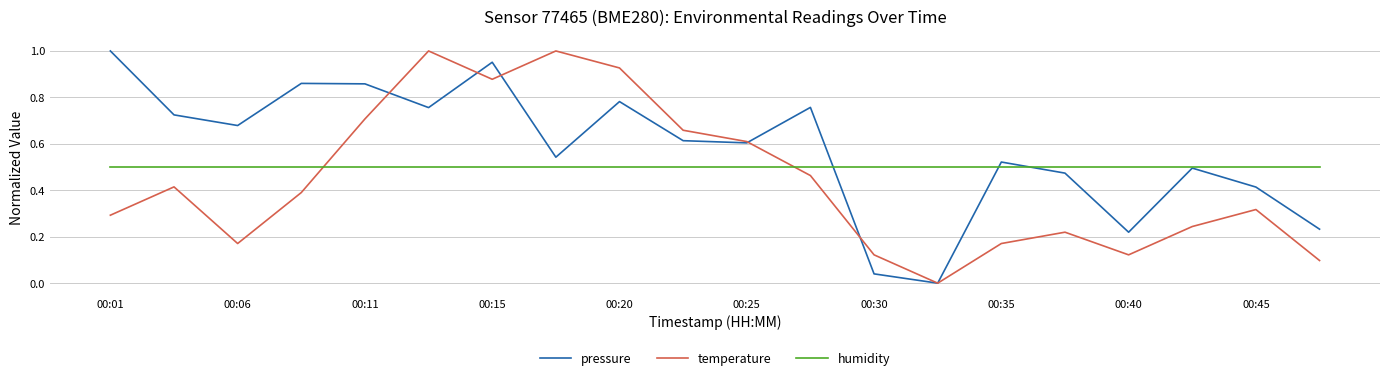

Which series has the largest total across all categories?

pressure